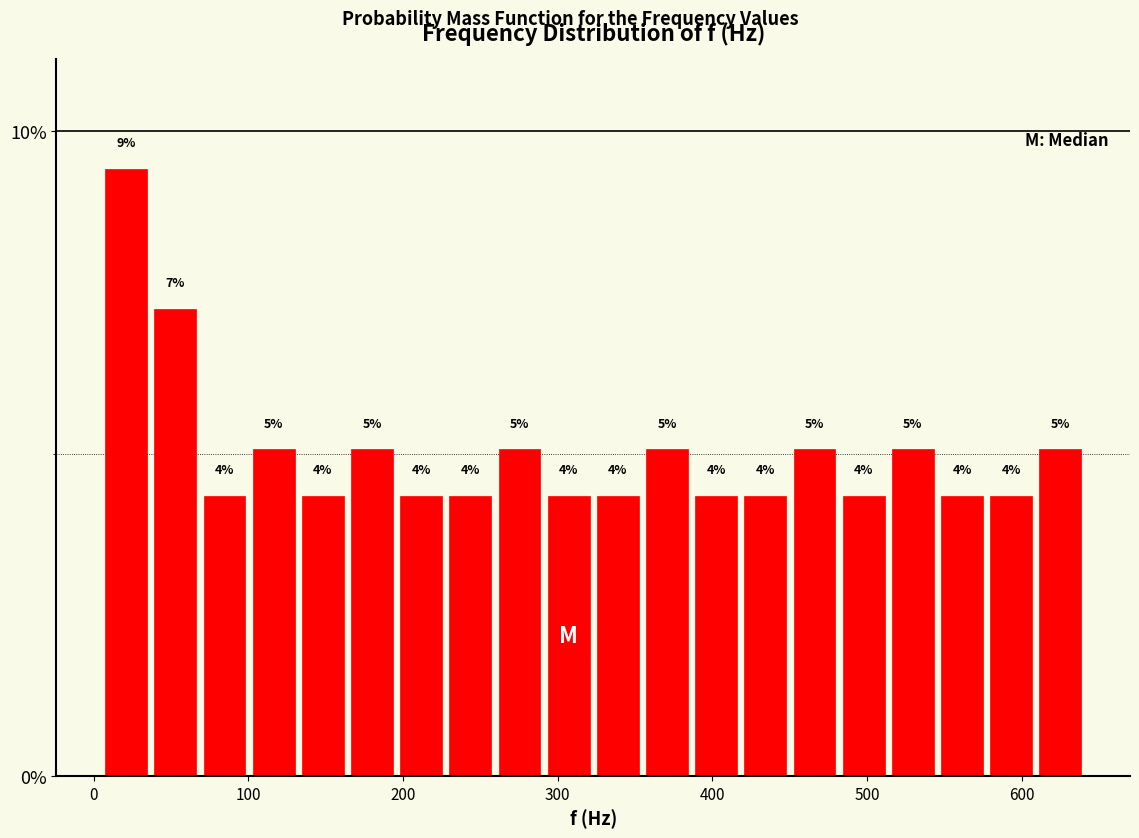

Around what value on the x-axis is the tallest bar? Give the approximate position of its centre, as read against the axis.

20